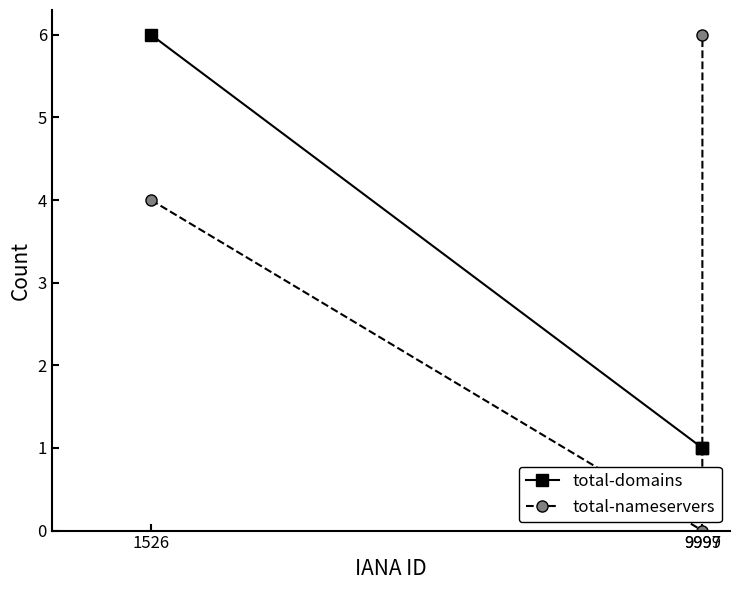

At which label does total-nameservers reach its minimum?

9997